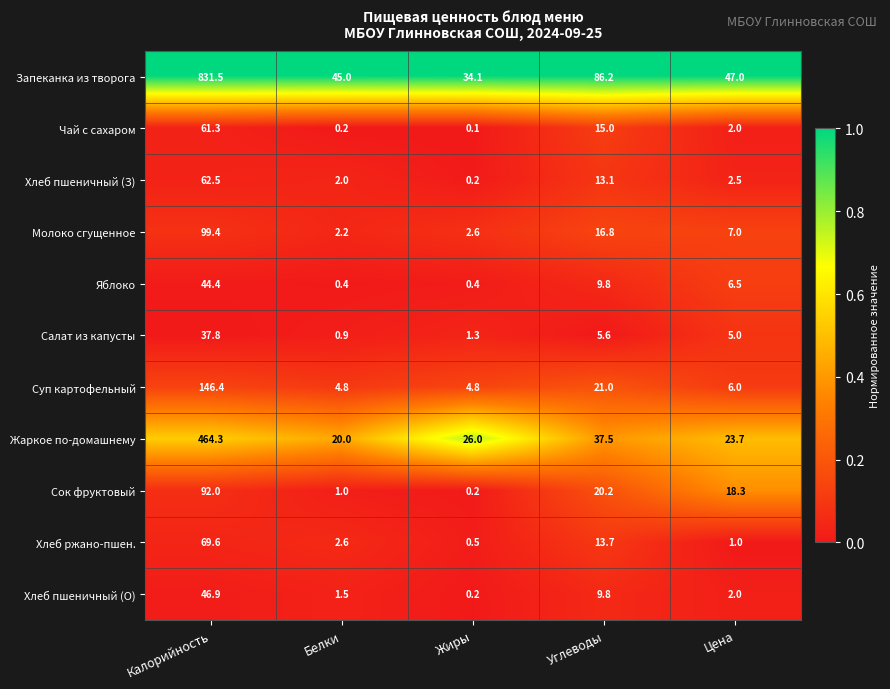

At which category is the sum across all series the highest?

Калорийность